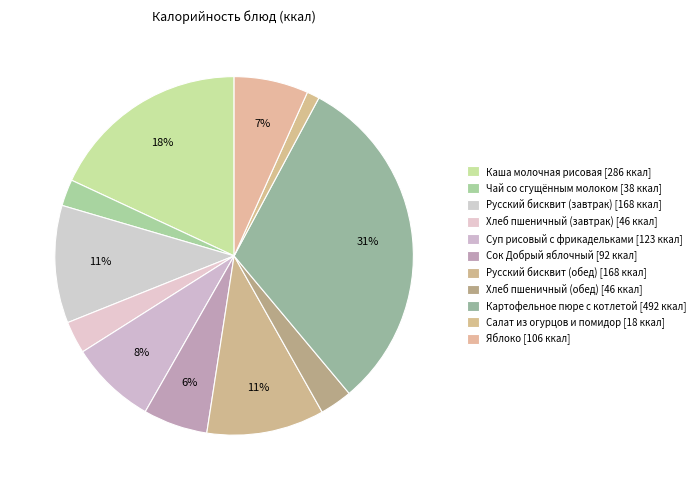

Do Салат из огурцов и помидор and Хлеб пшеничный (обед) together represent more than half of the pie?

No